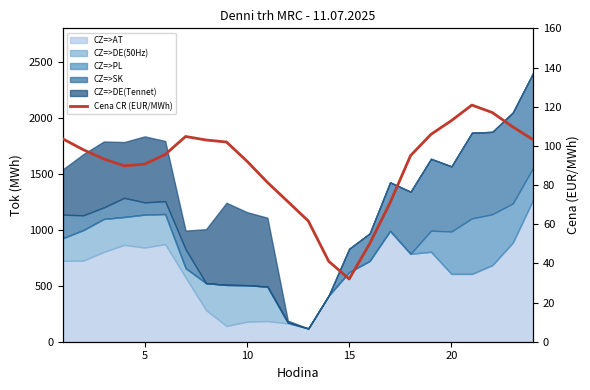

What is the smallest value displayed?

32.0